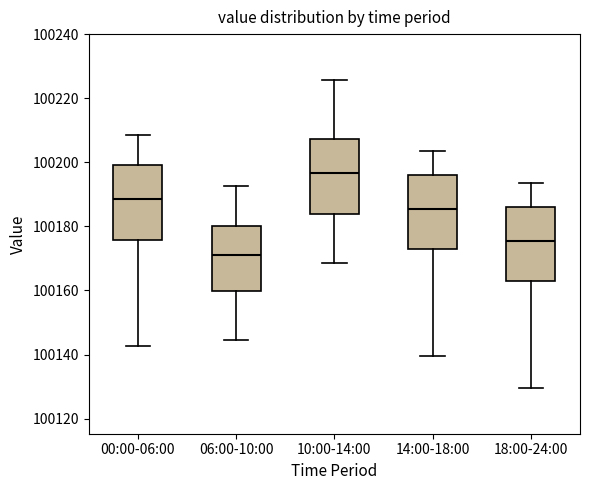

Reading left to right, transcribe this box plot: for each box, give where its median line is, the range the box spans, and where its two whiskers end, as read against the y-axis. The values are not printed on the chart, so give them approximately, as read against the axis.

00:00-06:00: median 100188, box 100176 to 100200, whiskers 100142 to 100208
06:00-10:00: median 100170, box 100160 to 100180, whiskers 100144 to 100192
10:00-14:00: median 100196, box 100184 to 100208, whiskers 100168 to 100226
14:00-18:00: median 100186, box 100172 to 100196, whiskers 100140 to 100204
18:00-24:00: median 100176, box 100162 to 100186, whiskers 100130 to 100194